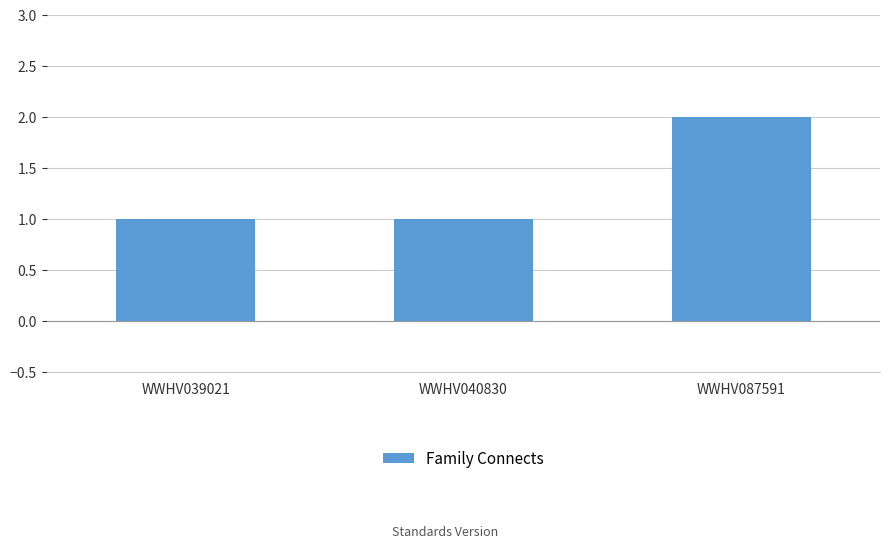

How many distinct data groups are displayed?

1